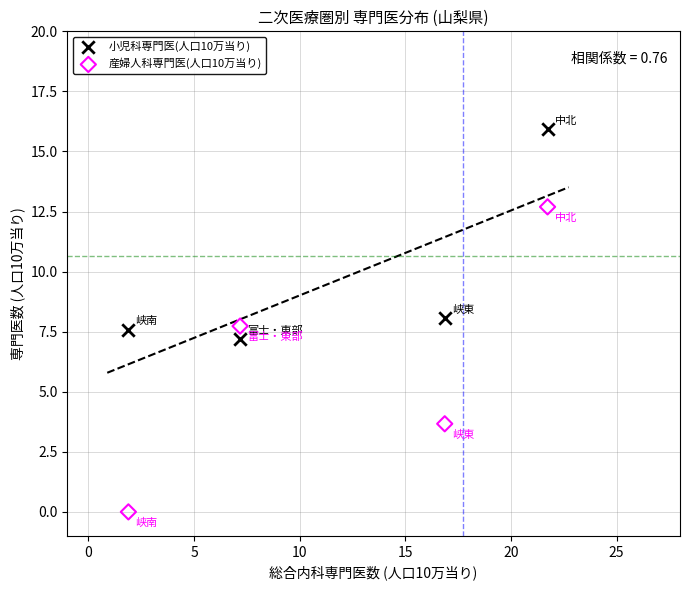

What are all the series names shown in the legend?

小児科専門医(人口10万当り), 産婦人科専門医(人口10万当り)